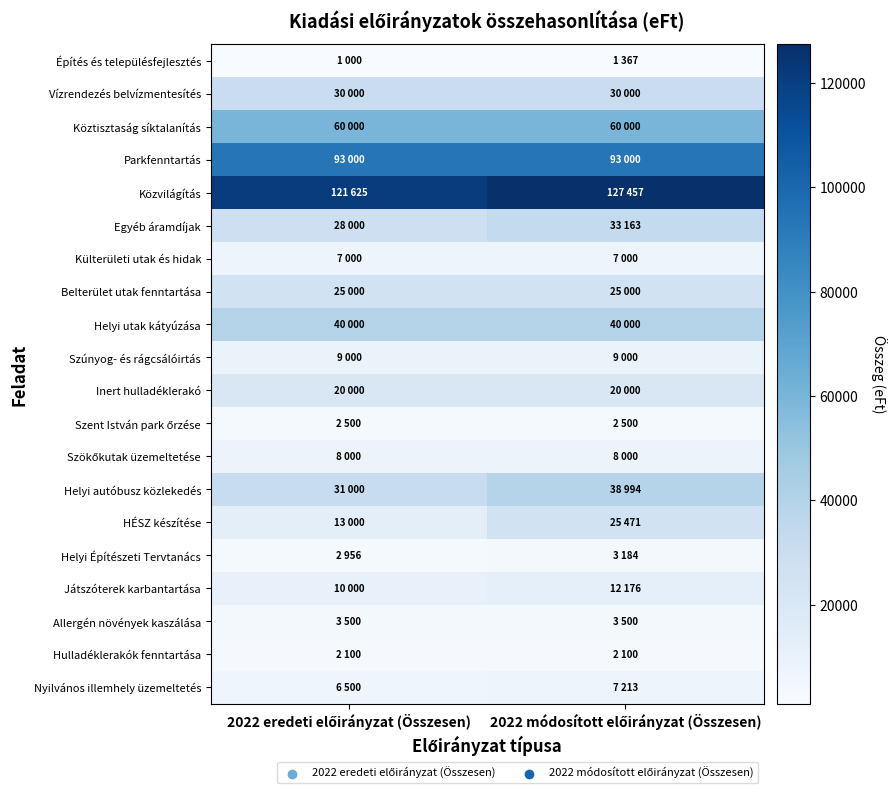

Rank the series at 2022 eredeti előirányzat (Összesen) from lowest to highest value.

Építés és településfejlesztés, Hulladéklerakók fenntartása, Szent István park őrzése, Helyi Építészeti Tervtanács, Allergén növények kaszálása, Nyilvános illemhely üzemeltetés, Külterületi utak és hidak, Szökőkutak üzemeltetése, Szúnyog- és rágcsálóirtás, Játszóterek karbantartása, HÉSZ készítése, Inert hulladéklerakó, Belterület utak fenntartása, Egyéb áramdíjak, Vízrendezés belvízmentesítés, Helyi autóbusz közlekedés, Helyi utak kátyúzása, Köztisztaság síktalanítás, Parkfenntartás, Közvilágítás